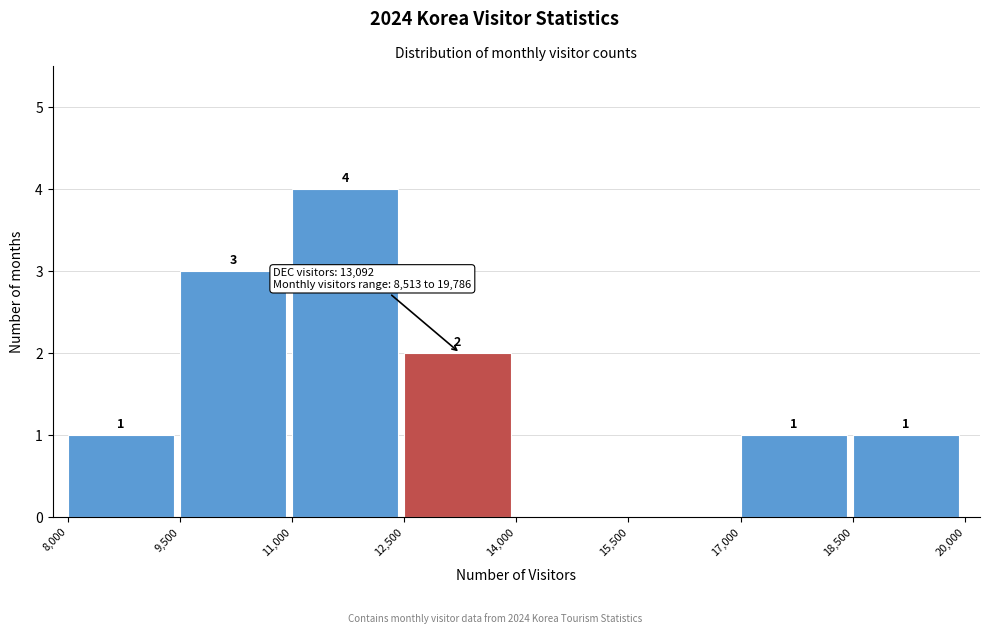

Over which range of the x-axis is the bar tallest?

11,000 to 12,500